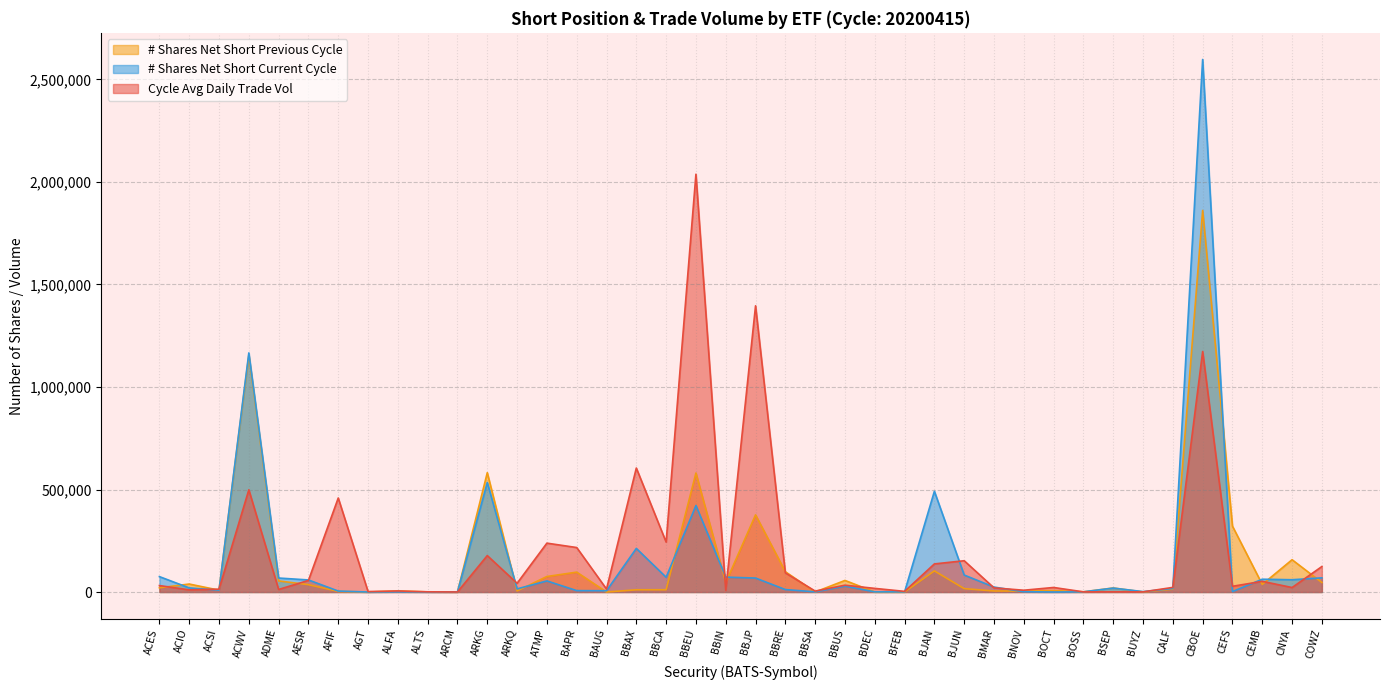

How many times do # Shares Net Short Current Cycle and # Shares Net Short Previous Cycle cross each other?

20